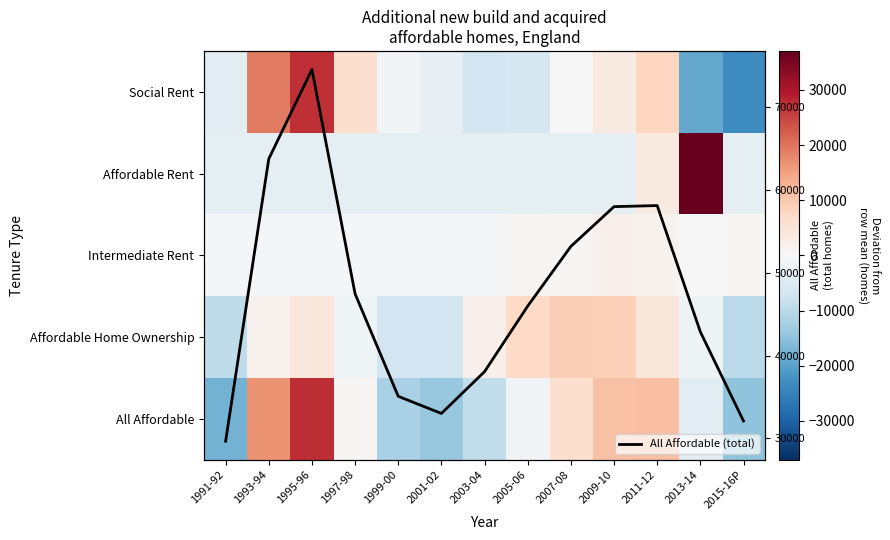

Which series has the largest total across all categories?

All Affordable (total)